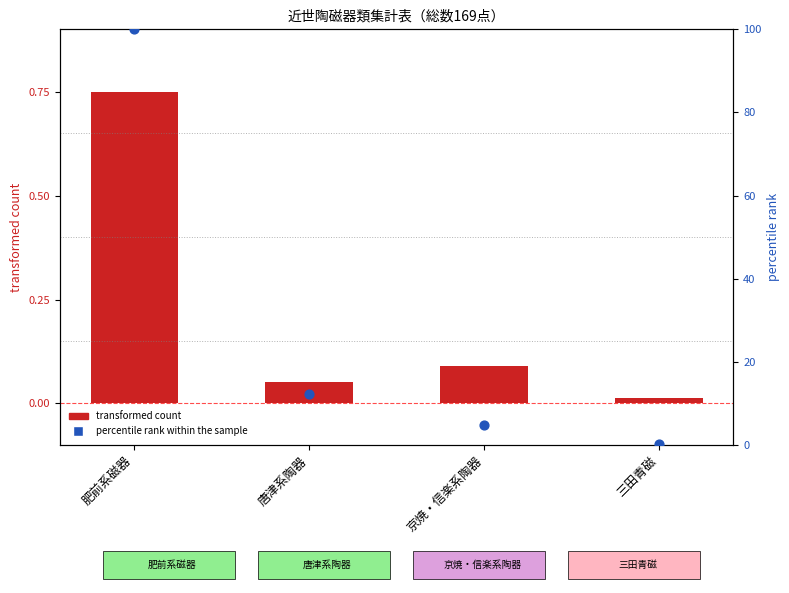

What is the total value across all series at 三田青磁?

0.3